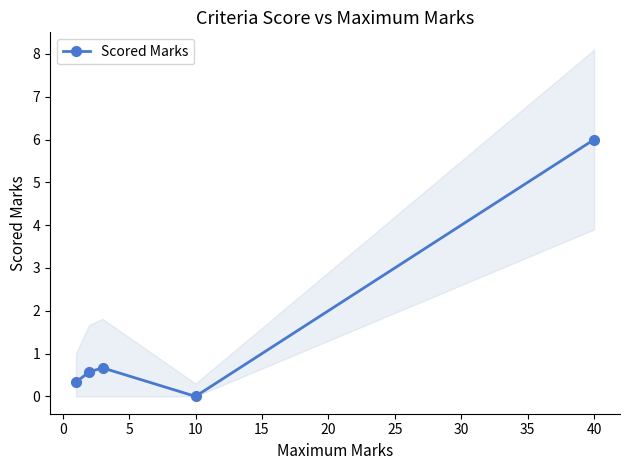

Does the chart display data point markers on the line(s)?

Yes